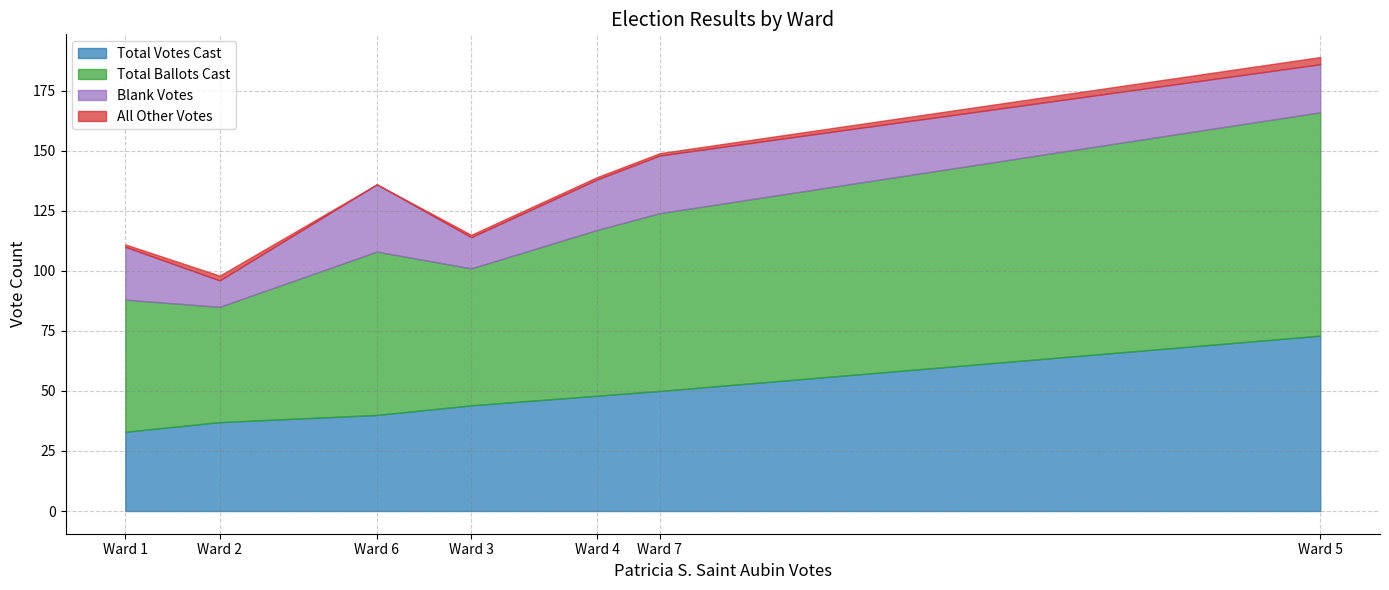

True or false: Blank Votes and Total Votes Cast intersect in this chart.

False